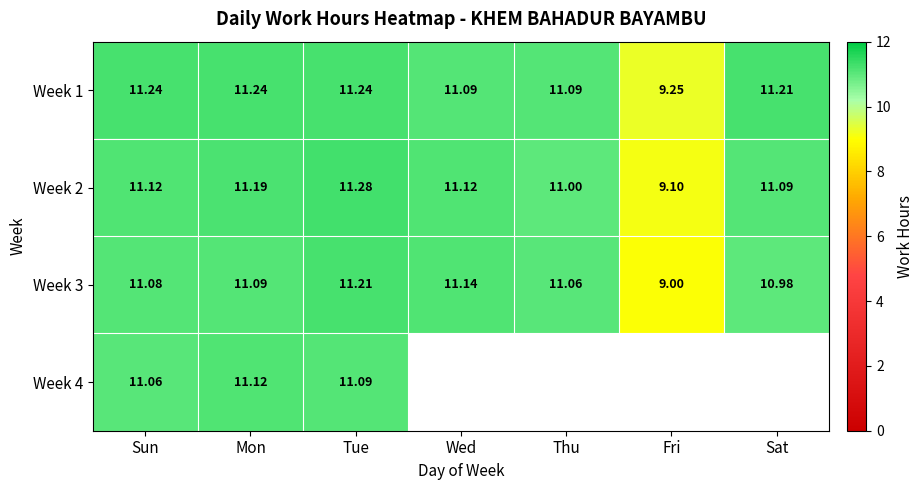

What is the difference between the maximum and minimum values in the Week 2 series?

2.2